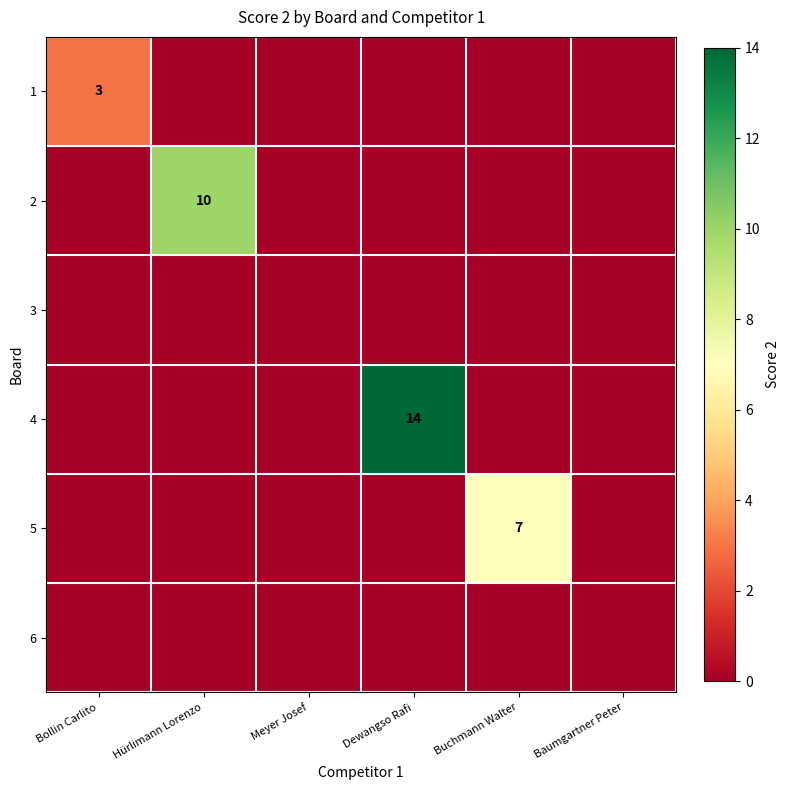

True or false: 4 has a value of 22 at Dewangso Rafi.

False